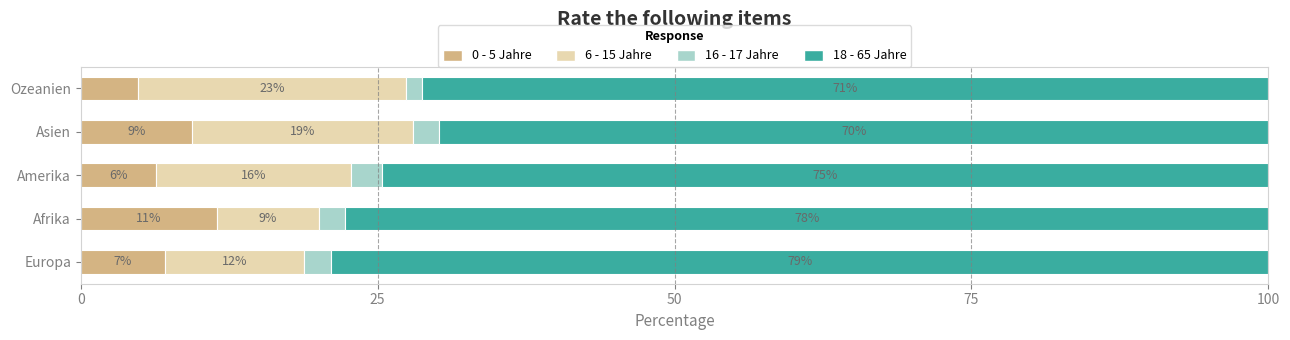

What is the average value of the 0 - 5 Jahre series?

7.8